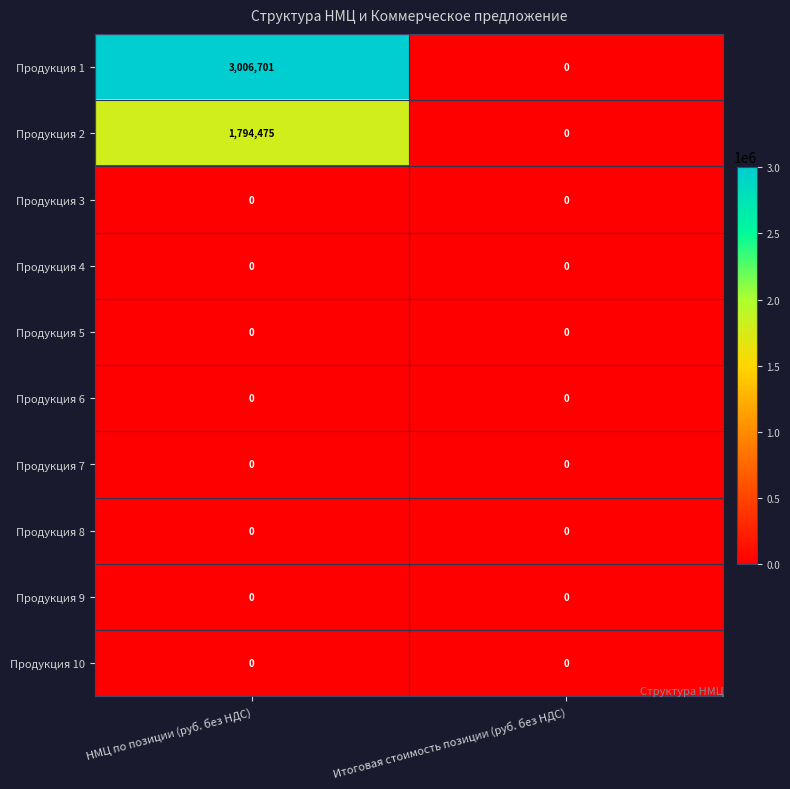

Between НМЦ по позиции (руб. без НДС) and Итоговая стоимость позиции (руб. без НДС), which series saw the biggest shift?

Продукция 1